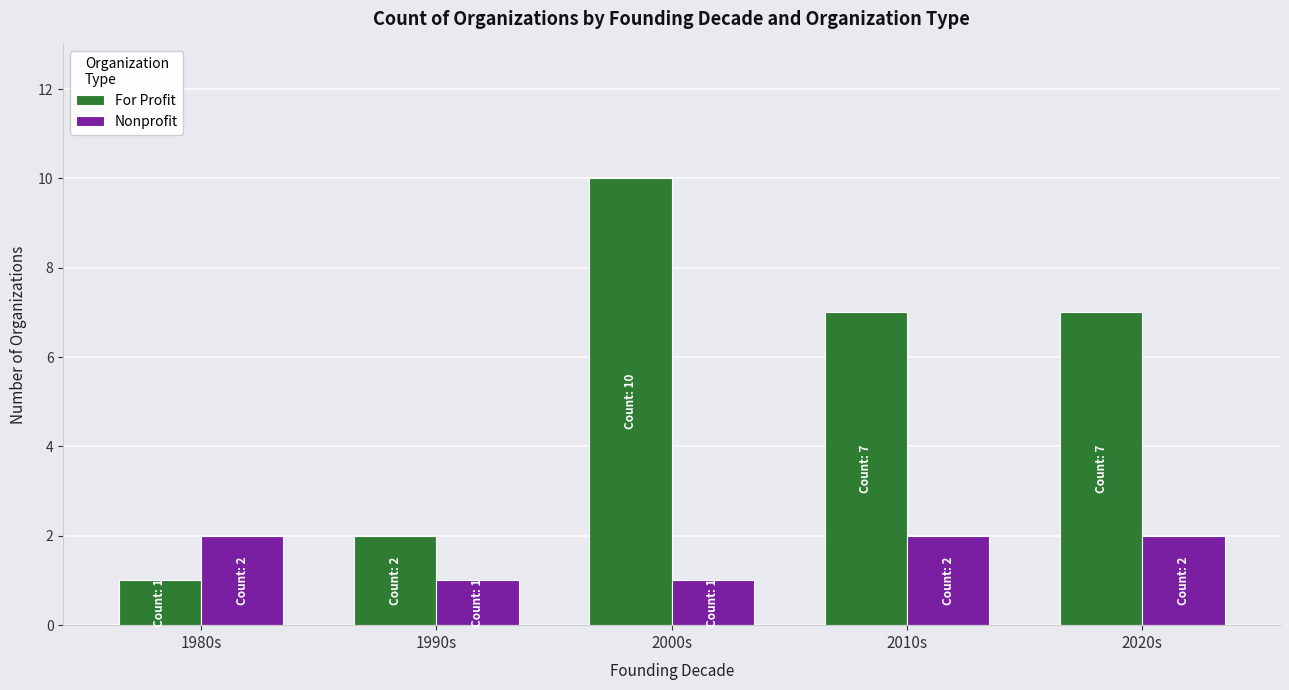

What is the label of the 3rd bar from the right?

2000s